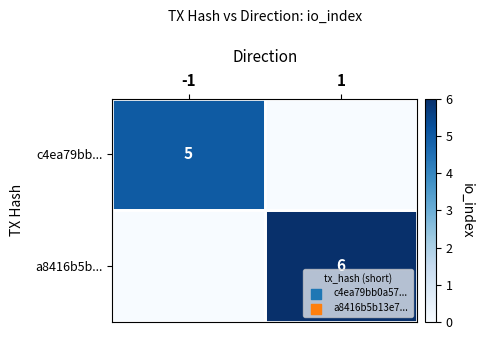

The c4ea79bb... series shows 3 at -1. True or false?

False